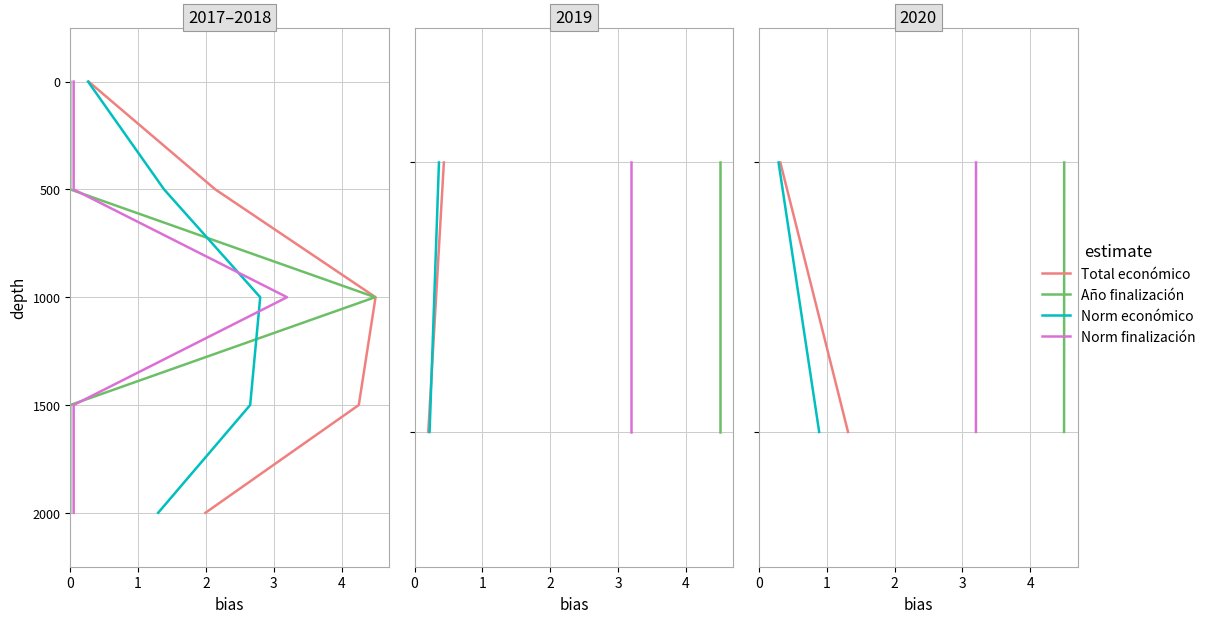

How many lines are shown in the chart?

4